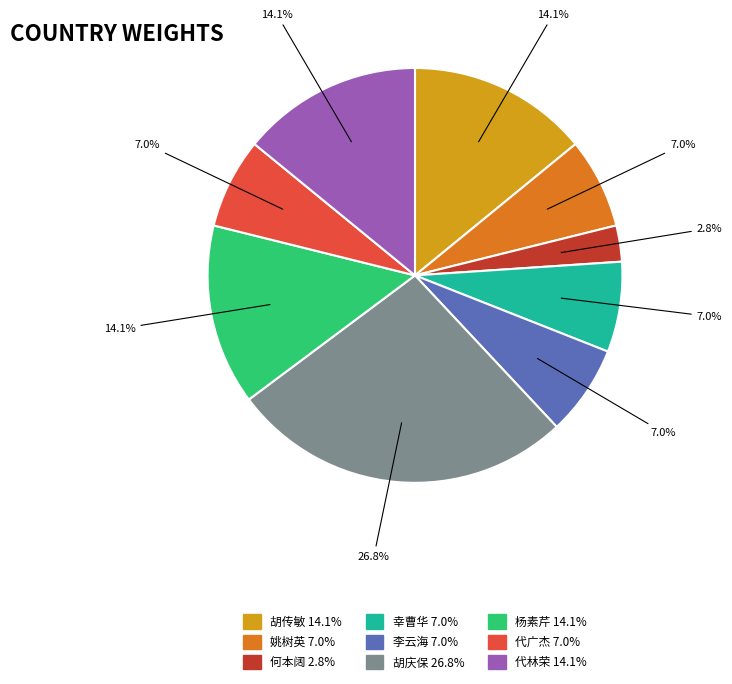

What percentage is the 杨素芹 slice, to the nearest percent?

14%